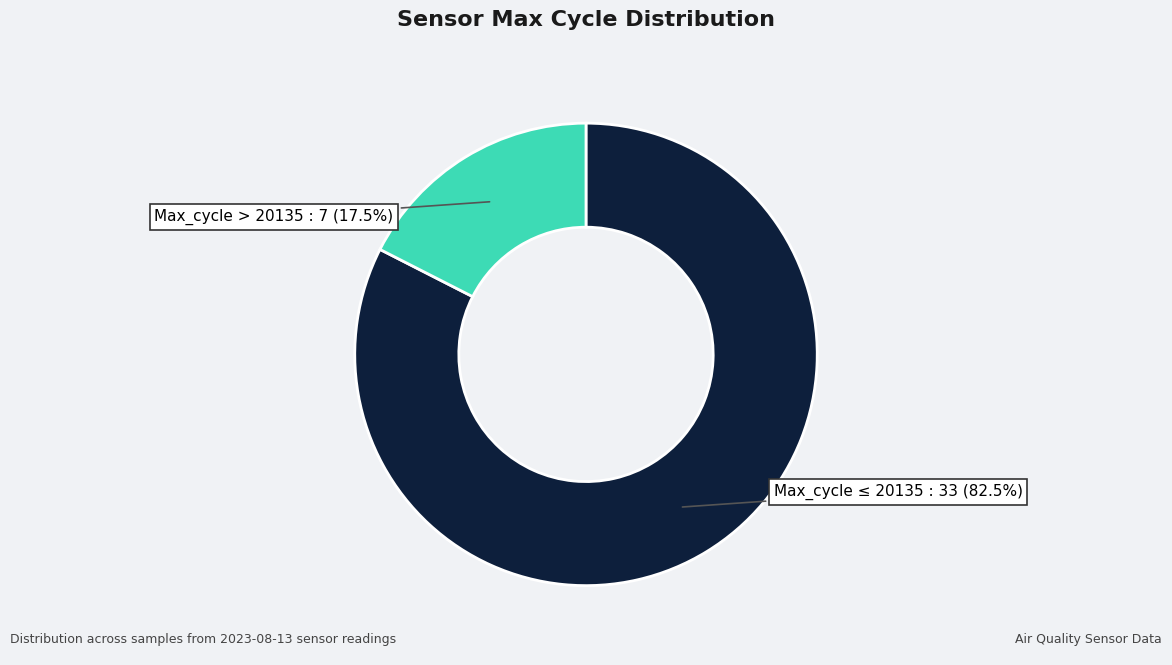

Approximately how many times larger is the value at Max_cycle ≤ 20135 compared to Max_cycle > 20135?

4.7